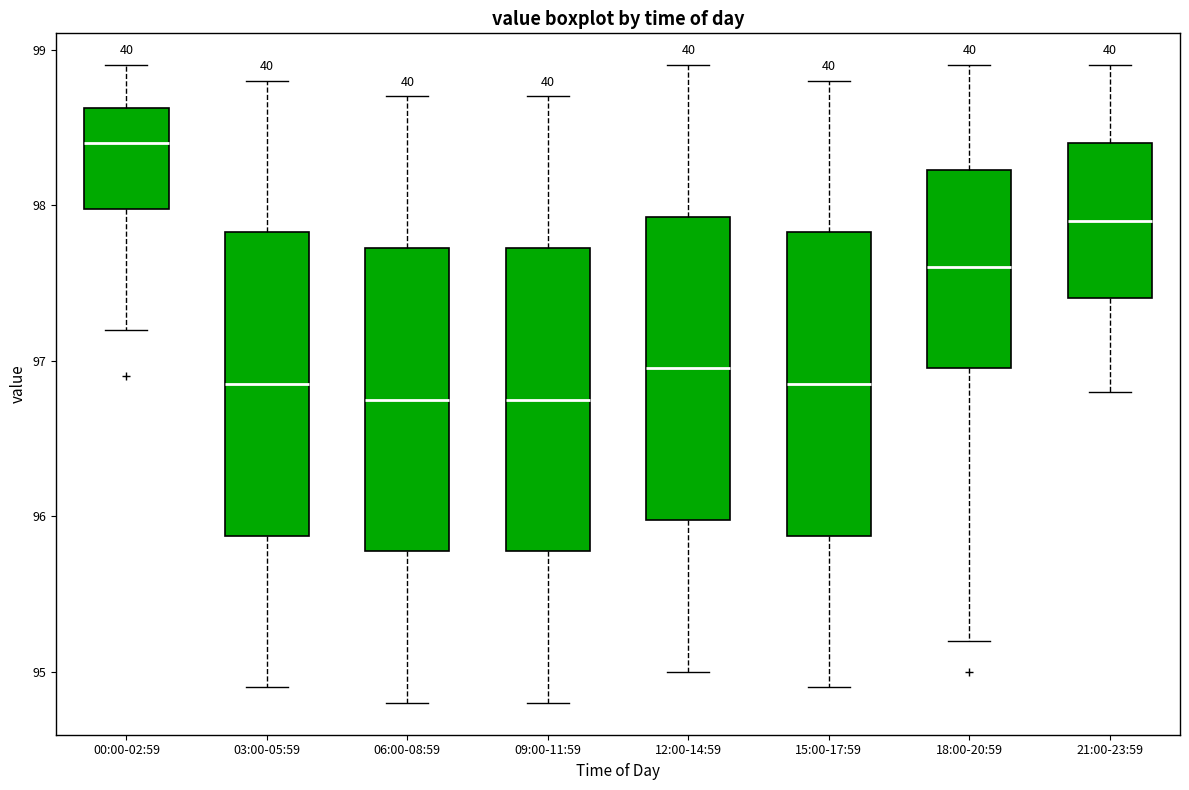

Reading left to right, read every box against the y-axis: the position of its median line, the range the box covers, and the ends of its whiskers. The values are not printed on the chart, so give them approximately, as read against the axis.

00:00-02:59: median 98.4, box 98.0 to 98.6, whiskers 97.2 to 98.9
03:00-05:59: median 96.9, box 95.9 to 97.8, whiskers 94.9 to 98.8
06:00-08:59: median 96.8, box 95.8 to 97.7, whiskers 94.8 to 98.7
09:00-11:59: median 96.8, box 95.8 to 97.7, whiskers 94.8 to 98.7
12:00-14:59: median 97.0, box 96.0 to 97.9, whiskers 95.0 to 98.9
15:00-17:59: median 96.9, box 95.9 to 97.8, whiskers 94.9 to 98.8
18:00-20:59: median 97.6, box 97.0 to 98.2, whiskers 95.2 to 98.9
21:00-23:59: median 97.9, box 97.4 to 98.4, whiskers 96.8 to 98.9